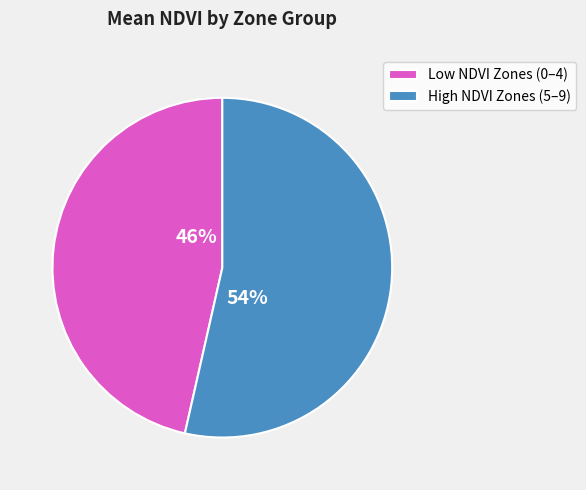

How many slices are in this pie chart?

2